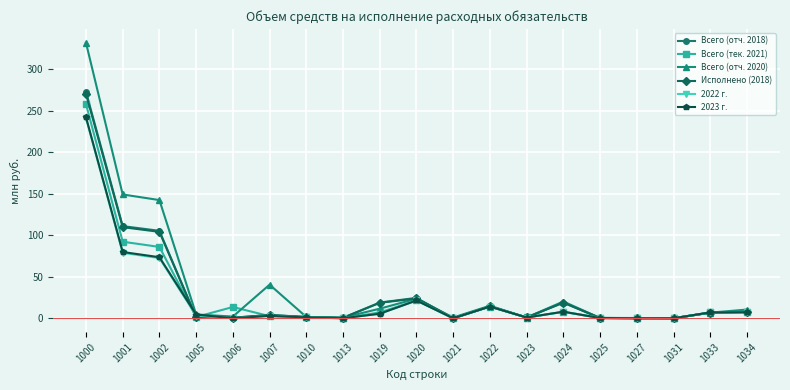

At which label is Исполнено (2018) closest to 135?

1001